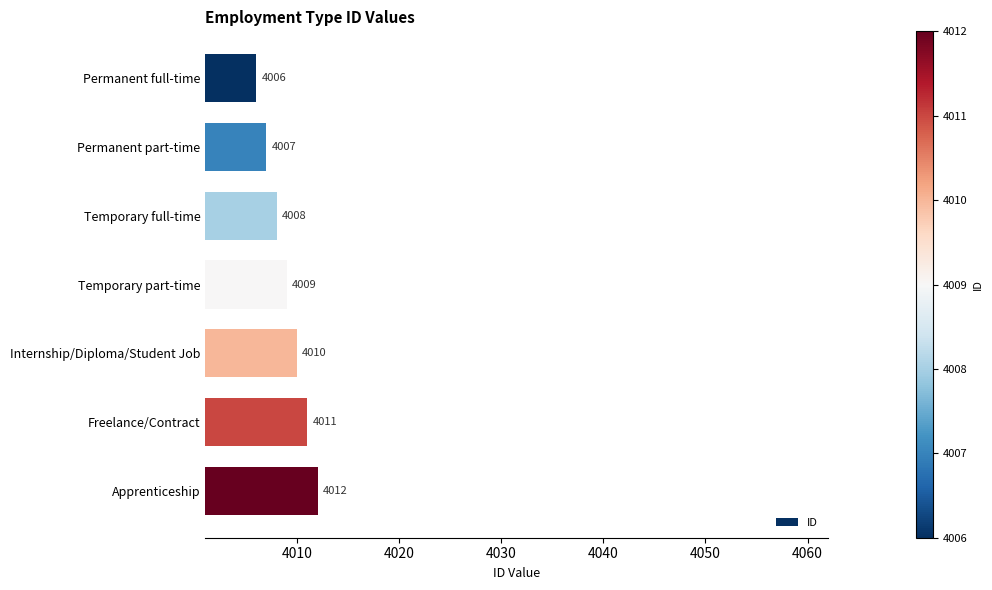

What position from the bottom is Freelance/Contract?

2